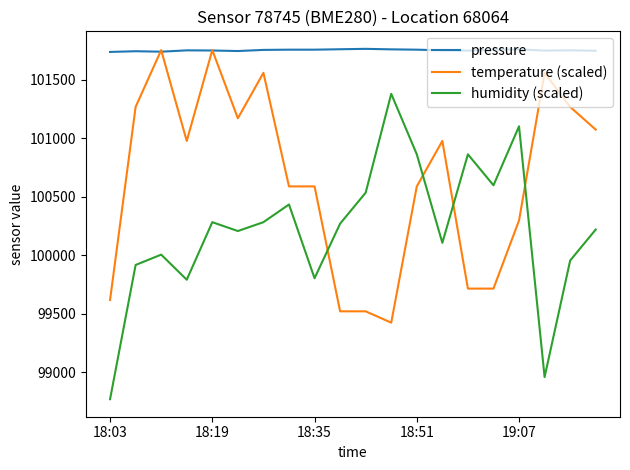

Rank the series by their average value, from lowest to highest.

humidity (scaled), temperature (scaled), pressure